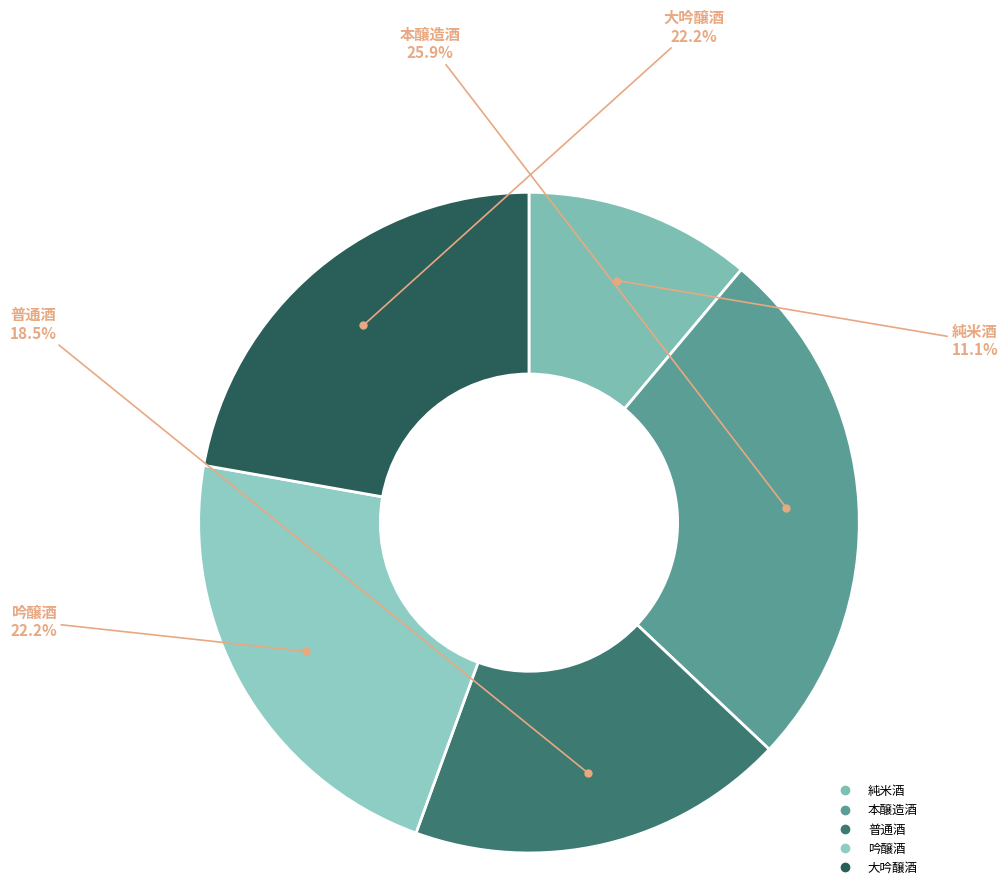

To the nearest percent, what is the difference between the 本醸造酒 and 大吟醸酒 slice percentages?

4%